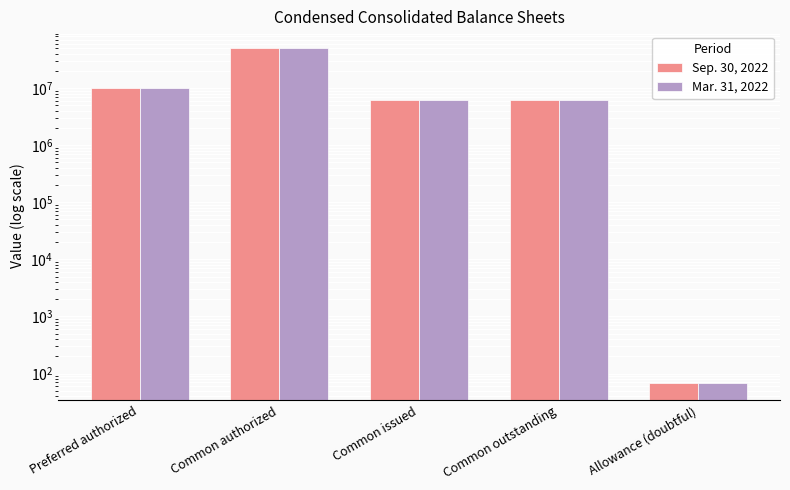

Does the chart contain any negative values?

No